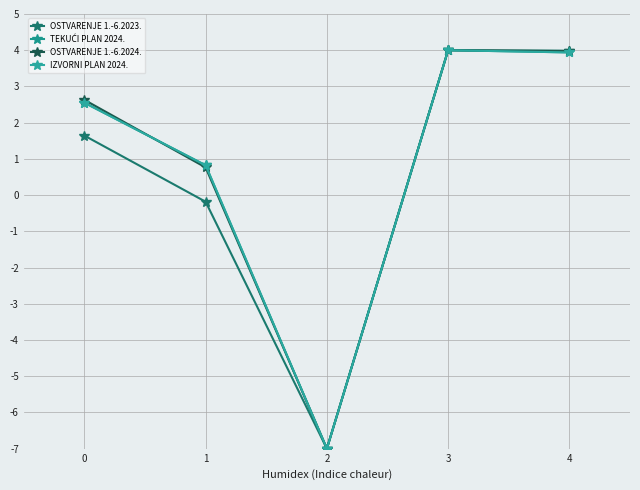

Is this an area chart (filled region under the line)?

No